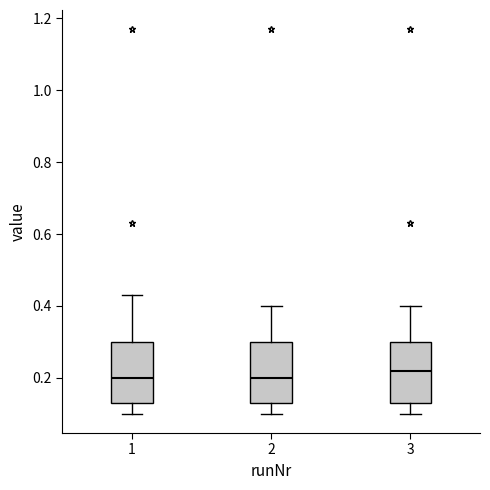

Reading left to right, read every box against the y-axis: the position of its median line, the range the box covers, and the ends of its whiskers. The values are not printed on the chart, so give them approximately, as read against the axis.

1: median 0.20, box 0.14 to 0.30, whiskers 0.10 to 0.44
2: median 0.20, box 0.14 to 0.30, whiskers 0.10 to 0.40
3: median 0.22, box 0.14 to 0.30, whiskers 0.10 to 0.40